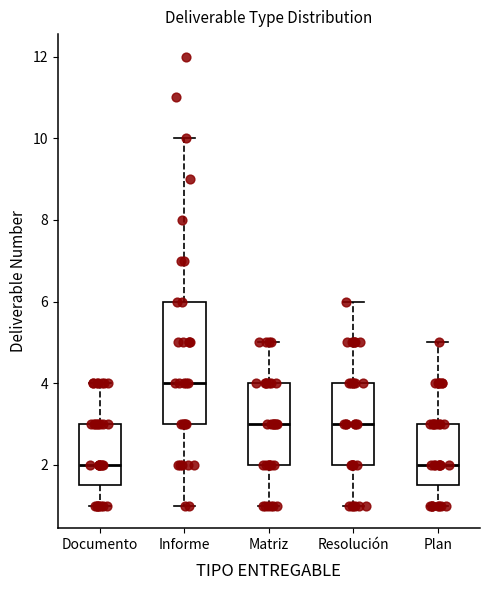

Reading left to right, transcribe this box plot: for each box, give where its median line is, the range the box spans, and where its two whiskers end, as read against the y-axis. The values are not printed on the chart, so give them approximately, as read against the axis.

Documento: median 2.0, box 1.6 to 3.0, whiskers 1.0 to 4.0
Informe: median 4.0, box 3.0 to 6.0, whiskers 1.0 to 10.0
Matriz: median 3.0, box 2.0 to 4.0, whiskers 1.0 to 5.0
Resolución: median 3.0, box 2.0 to 4.0, whiskers 1.0 to 6.0
Plan: median 2.0, box 1.6 to 3.0, whiskers 1.0 to 5.0